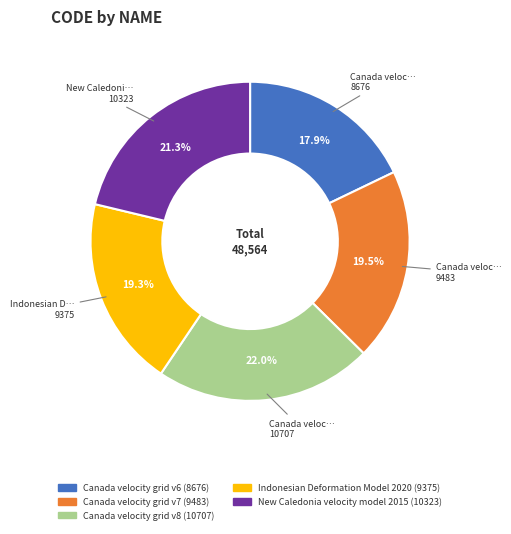

Is it true that Indonesian Deformation Model 2020 is 19% of the pie?

True